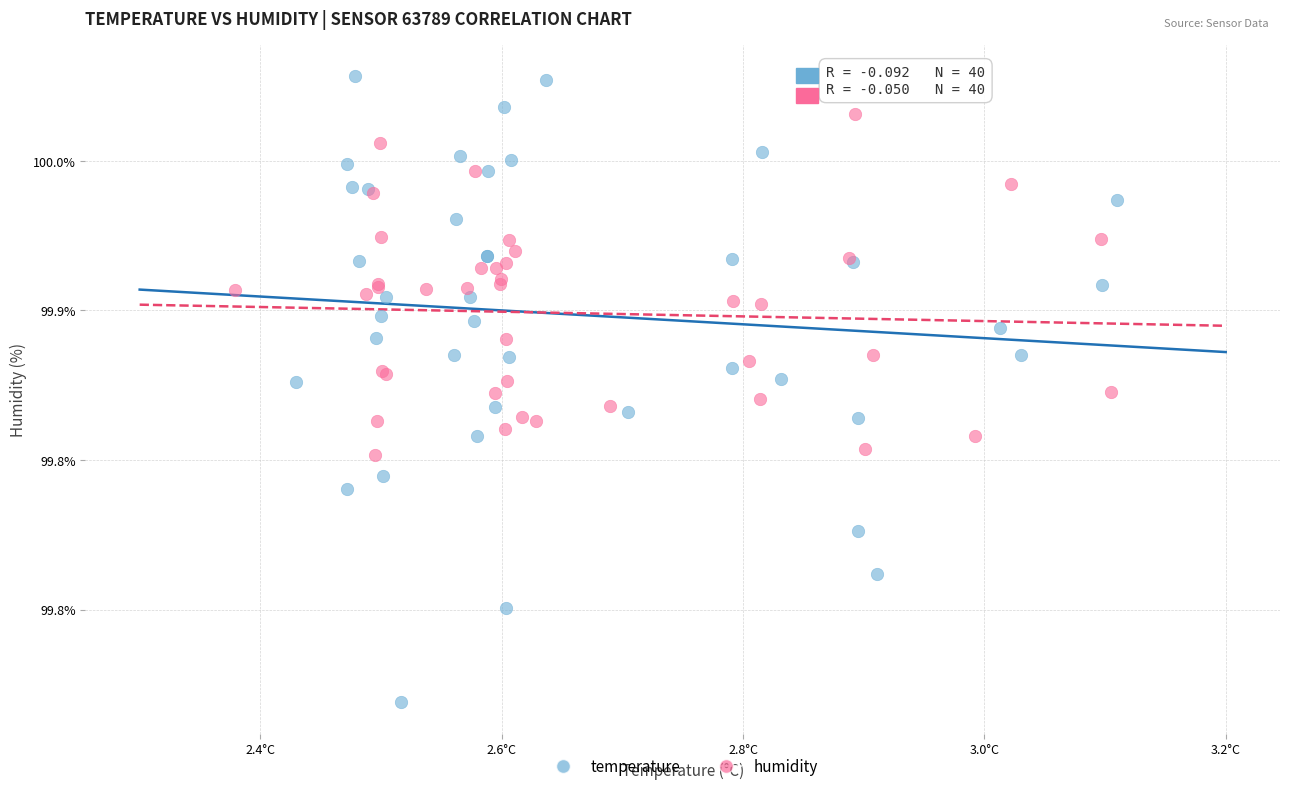

What are all the series names shown in the legend?

temperature, humidity